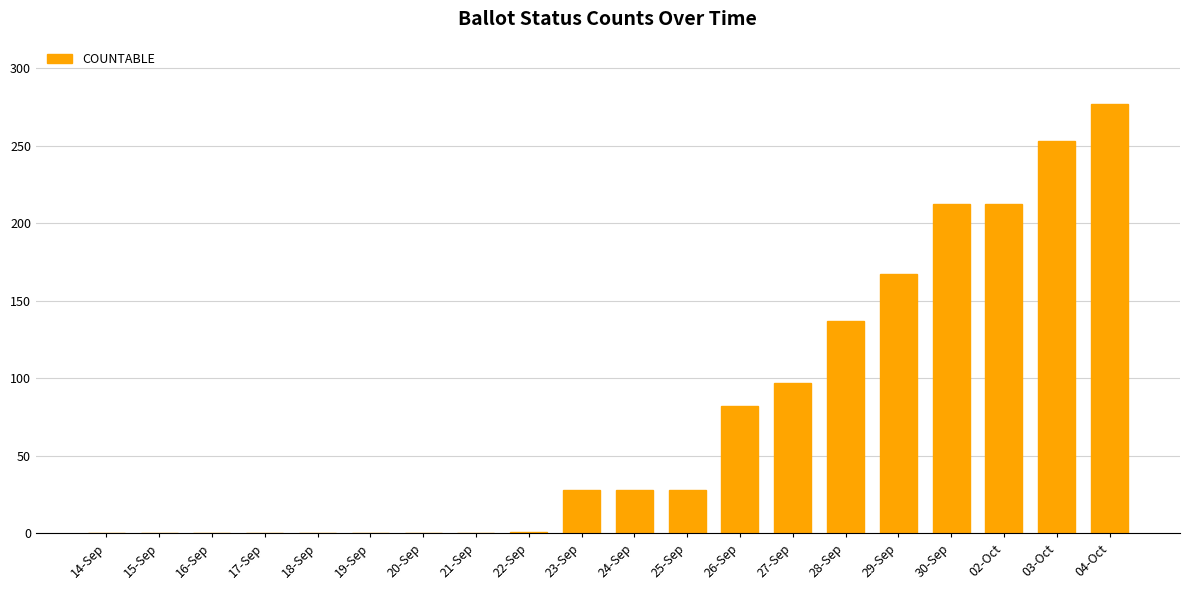

True or false: the data shows 0 at 21-Sep.

True